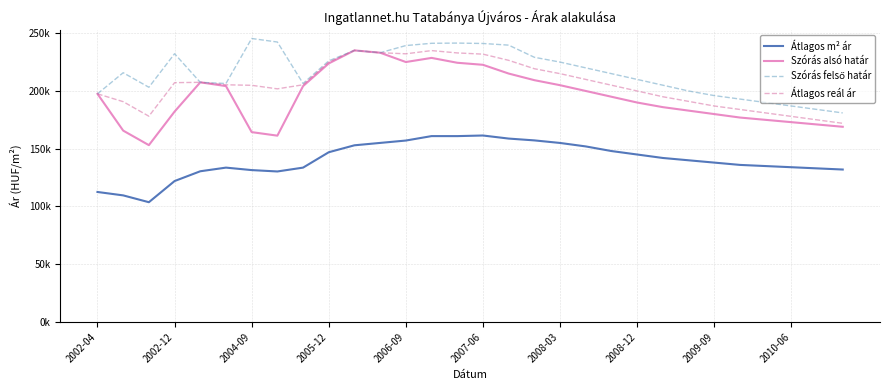

True or false: Átlagos reál ár and Szórás felső határ intersect in this chart.

False